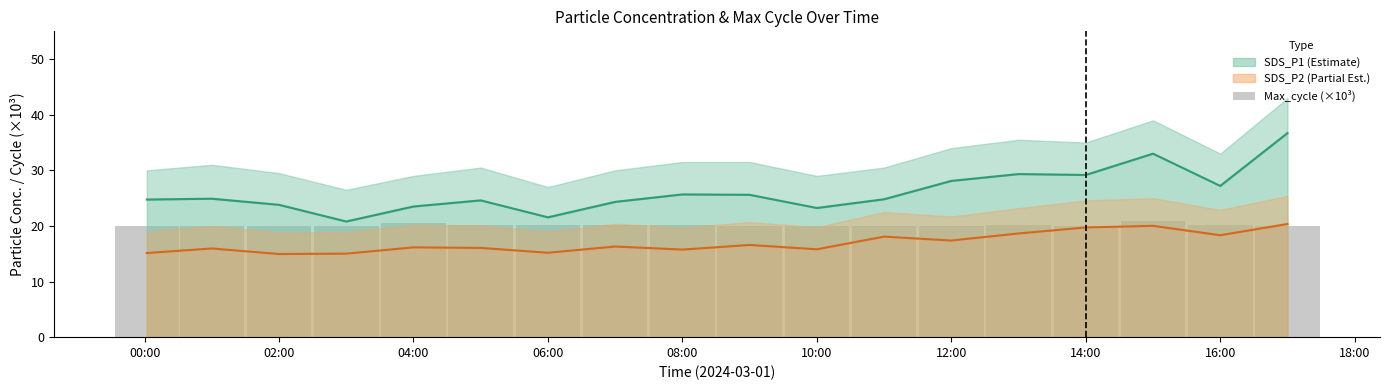

Are the bars grouped side by side (vs. stacked)?

No